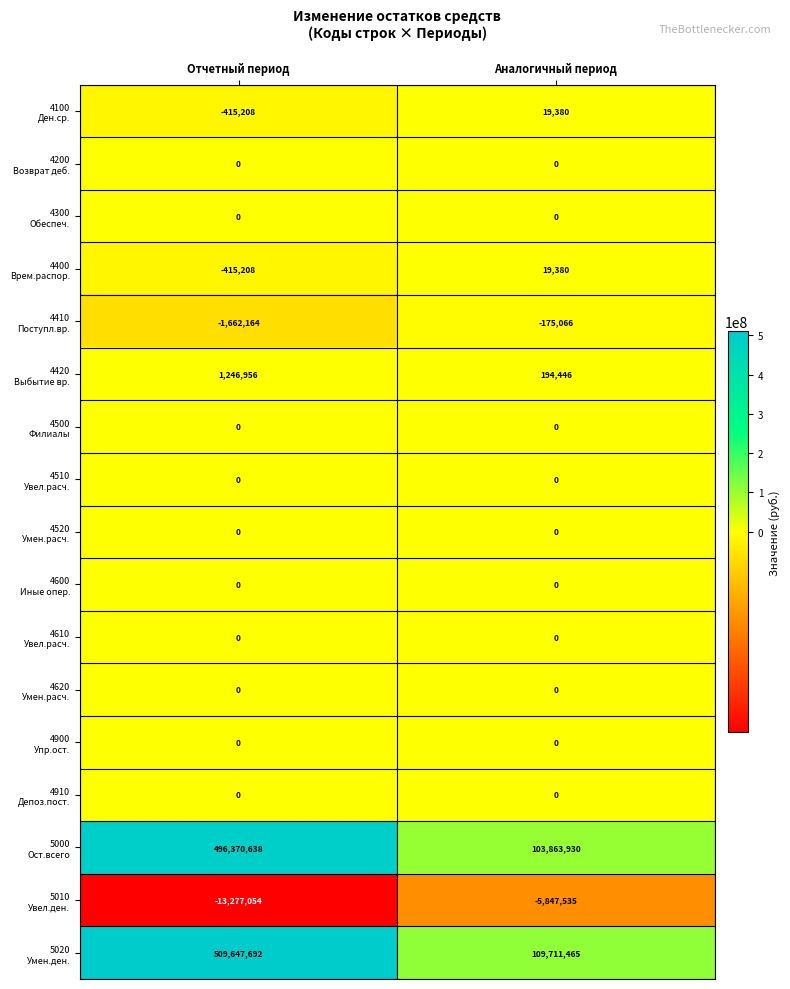

What is the difference between the highest and lowest values at Отчетный период?

522924746